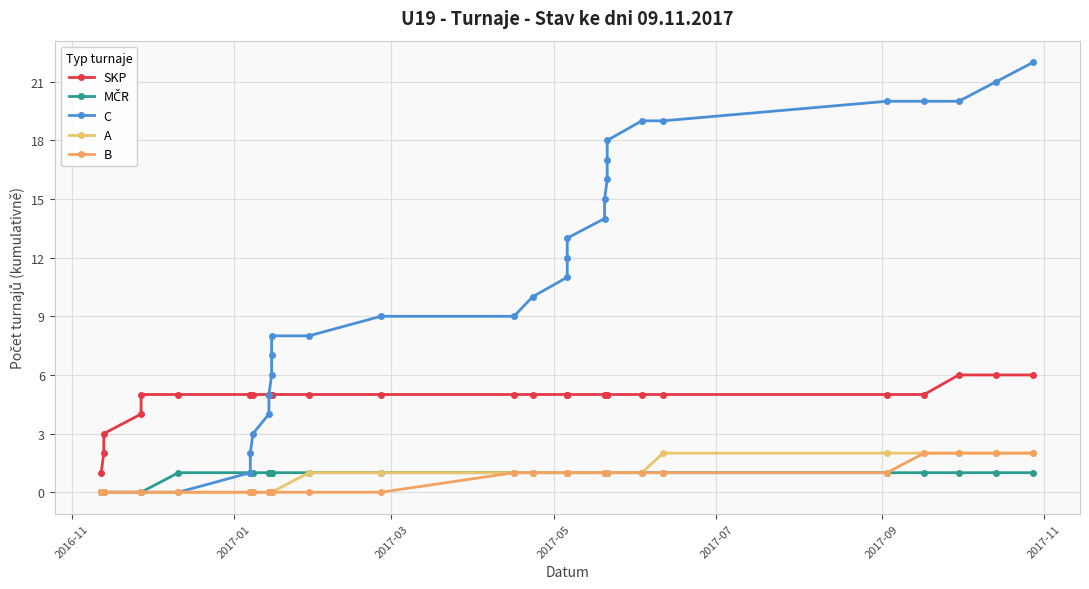

Reading right to left, transcribe all the data shown in this chart.

SKP: 6	6	6	5	5	5	5	5	5	5	5	5	5	5	5	5	5	5	5	5	5	5	5	5	5	5	5	5	5	4	3	2	1
MČR: 1	1	1	1	1	1	1	1	1	1	1	1	1	1	1	1	1	1	1	1	1	1	1	1	1	1	1	1	0	0	0	0	0
C: 22	21	20	20	20	19	19	18	17	16	15	14	13	12	11	10	9	9	8	8	7	6	5	4	3	2	1	0	0	0	0	0	0
A: 2	2	2	2	2	2	1	1	1	1	1	1	1	1	1	1	1	1	1	0	0	0	0	0	0	0	0	0	0	0	0	0	0
B: 2	2	2	2	1	1	1	1	1	1	1	1	1	1	1	1	1	0	0	0	0	0	0	0	0	0	0	0	0	0	0	0	0